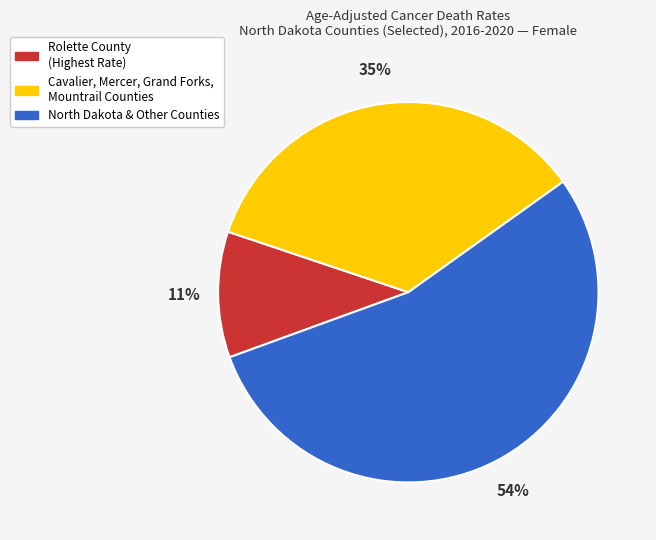

Which category has the biggest portion of the pie?

North Dakota & Other Counties